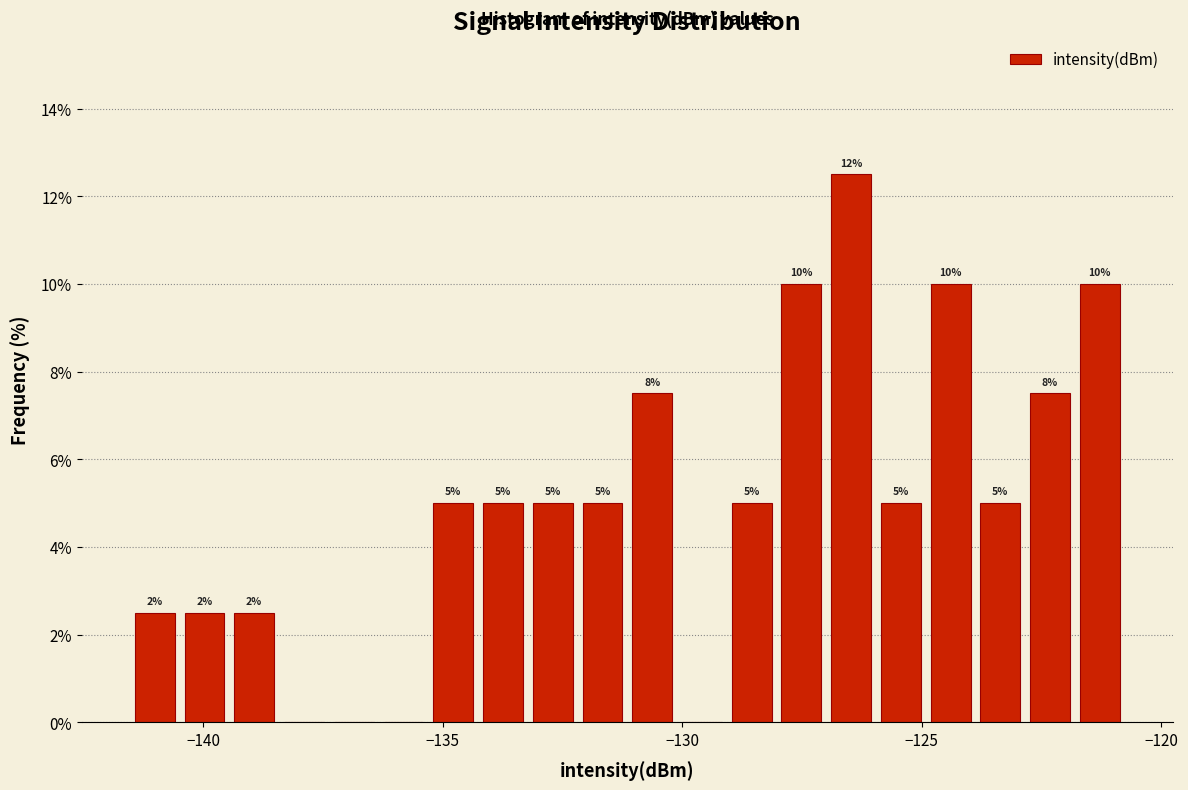

Read against the x-axis, roughly where is the centre of the tallest bar?

-126.5